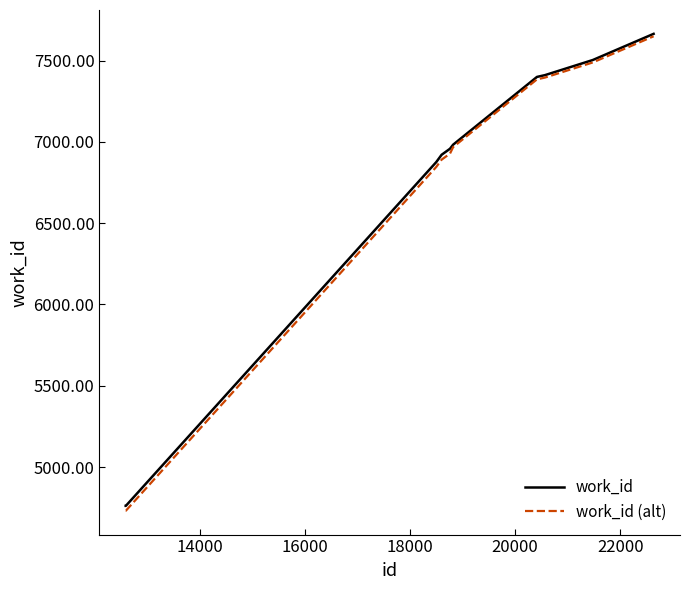

What is the minimum value for work_id (alt)?

4731